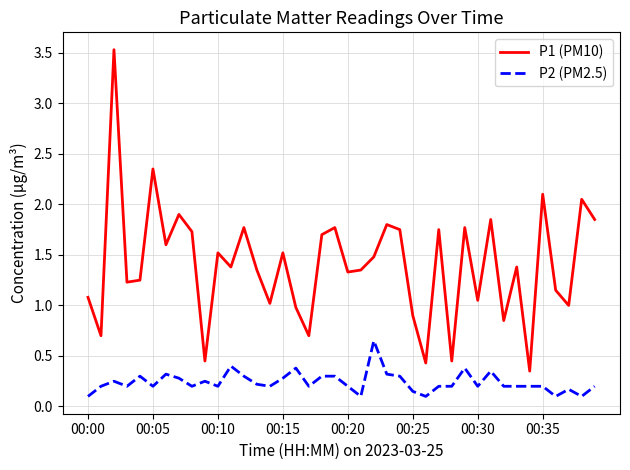

What is the difference between the maximum and minimum values in the P1 (PM10) series?

3.2